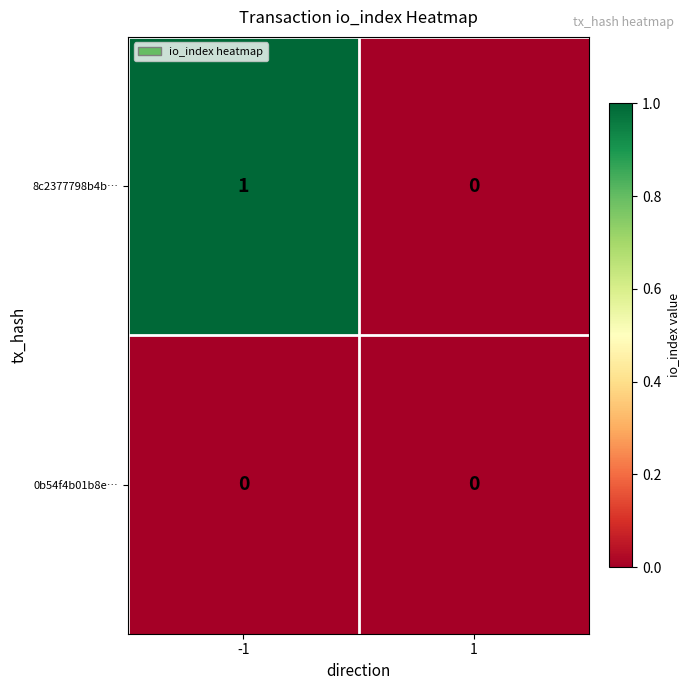

How many distinct data groups are displayed?

2